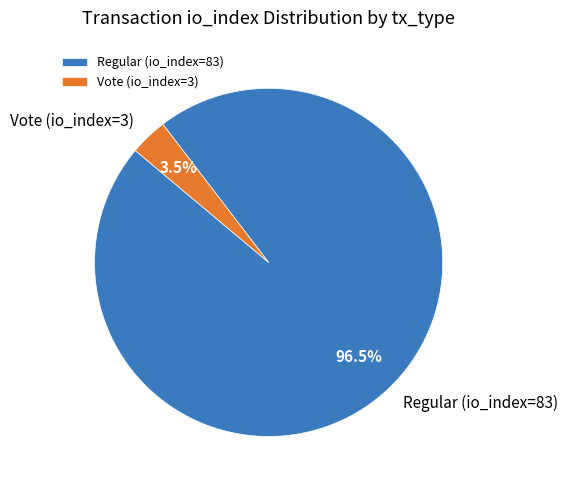

Which slice is the smallest?

Vote (io_index=3)